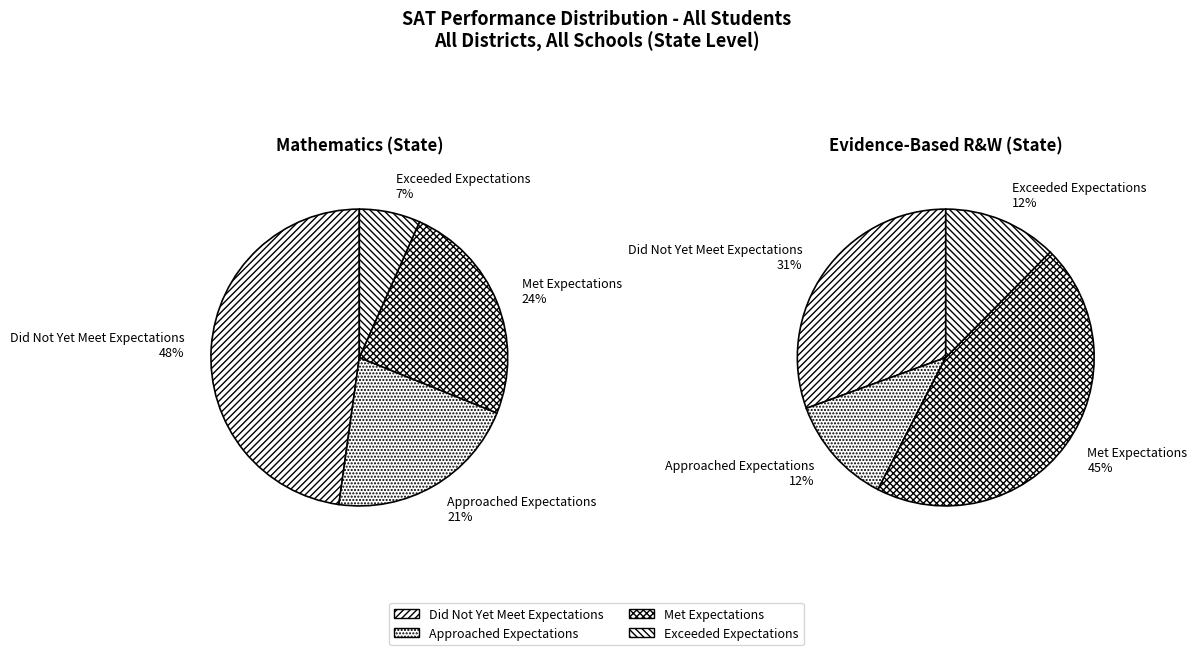

Which slice is the largest?

Did Not Yet Meet Expectations